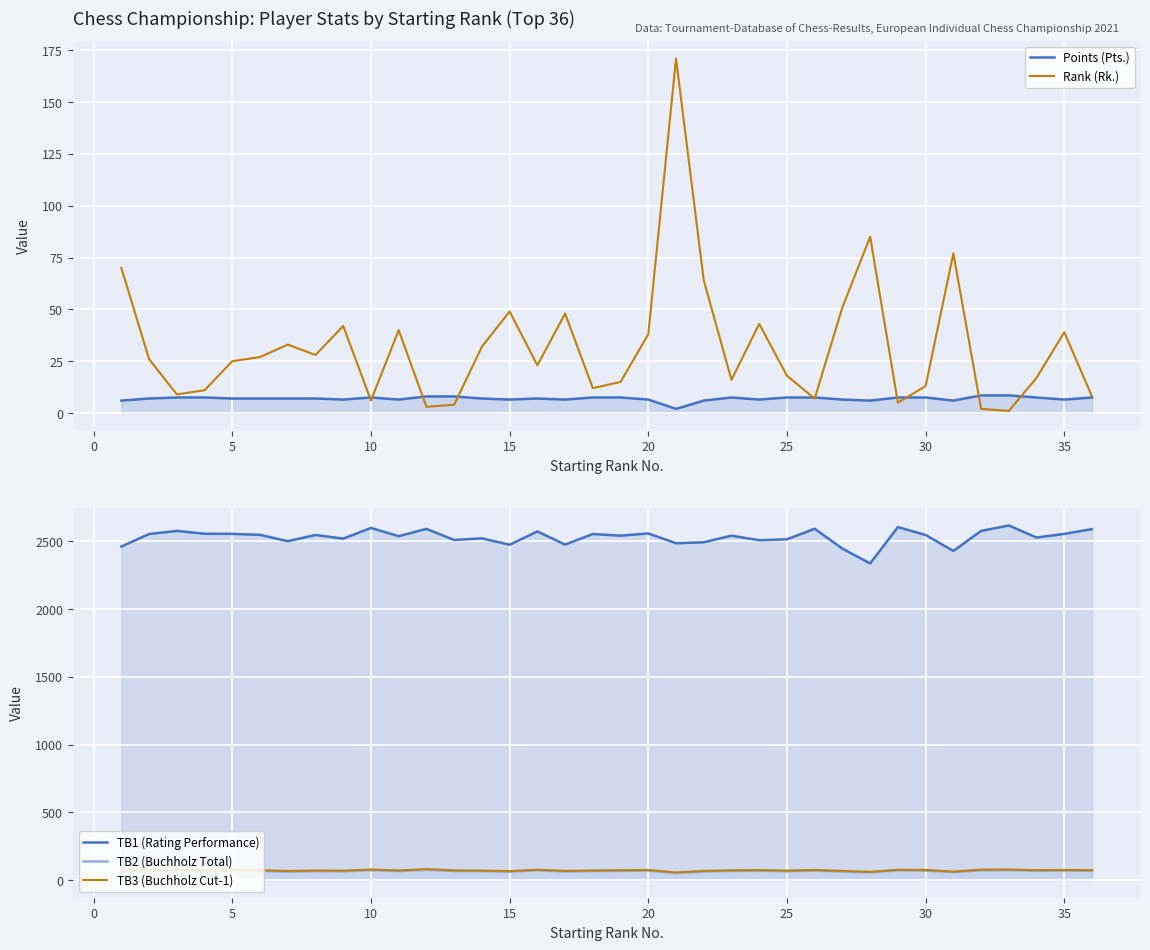

Reading left to right, transcribe all the data shown in this chart.

Points (Pts.): 6.0	7.0	7.5	7.5	7.0	7.0	7.0	7.0	6.5	7.5	6.5	8.0	8.0	7.0	6.5	7.0	6.5	7.5	7.5	6.5	2.0	6.0	7.5	6.5	7.5	7.5	6.5	6.0	7.5	7.5	6.0	8.5	8.5	7.5	6.5	7.5
Rank (Rk.): 70.0	26.0	9.0	11.0	25.0	27.0	33.0	28.0	42.0	6.0	40.0	3.0	4.0	32.0	49.0	23.0	48.0	12.0	15.0	38.0	171.0	64.0	16.0	43.0	18.0	7.0	51.0	85.0	5.0	13.0	77.0	2.0	1.0	17.0	39.0	8.0
TB1 (Rating Performance): 2462.0	2554.0	2577.0	2556.0	2555.0	2548.0	2501.0	2547.0	2520.0	2599.0	2538.0	2592.0	2510.0	2522.0	2475.0	2573.0	2476.0	2554.0	2542.0	2558.0	2486.0	2493.0	2542.0	2508.0	2515.0	2593.0	2446.0	2337.0	2605.0	2547.0	2429.0	2577.0	2617.0	2528.0	2555.0	2590.0
TB2 (Buchholz Total): 60.0	68.5	71.0	66.5	69.5	67.0	61.0	65.0	63.5	72.0	65.0	75.5	65.5	65.0	61.0	71.5	62.0	65.5	67.0	69.0	52.0	62.5	66.5	68.0	64.0	69.0	62.0	56.0	71.5	69.0	58.0	71.0	72.5	67.5	69.0	68.0
TB3 (Buchholz Cut-1): 65.0	73.5	75.0	71.5	75.0	72.5	66.5	70.5	69.0	77.5	70.5	80.5	71.0	69.5	65.5	76.0	67.0	70.5	72.0	74.0	55.0	67.5	71.5	73.0	69.5	74.0	67.0	60.0	75.5	74.5	62.0	76.5	77.5	72.5	74.5	73.0